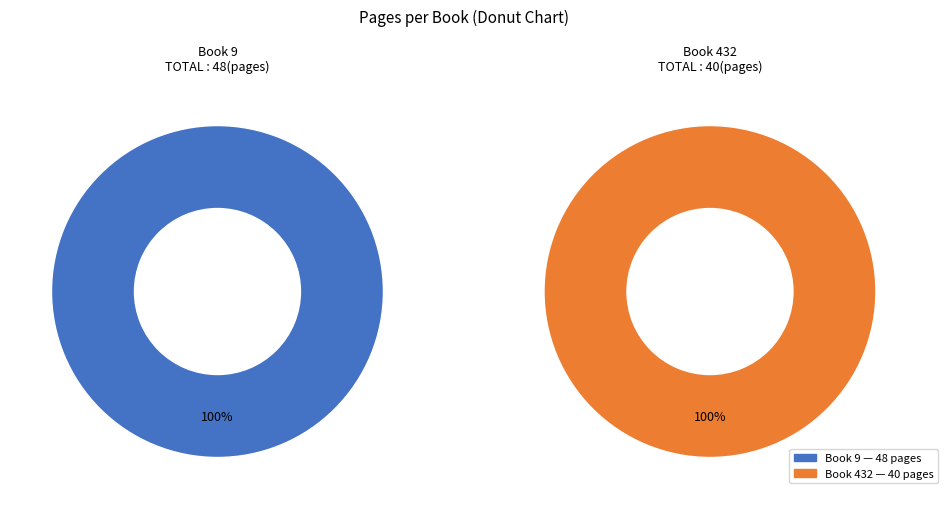

To the nearest percent, what is the difference between the largest and smallest slice percentages?

9%